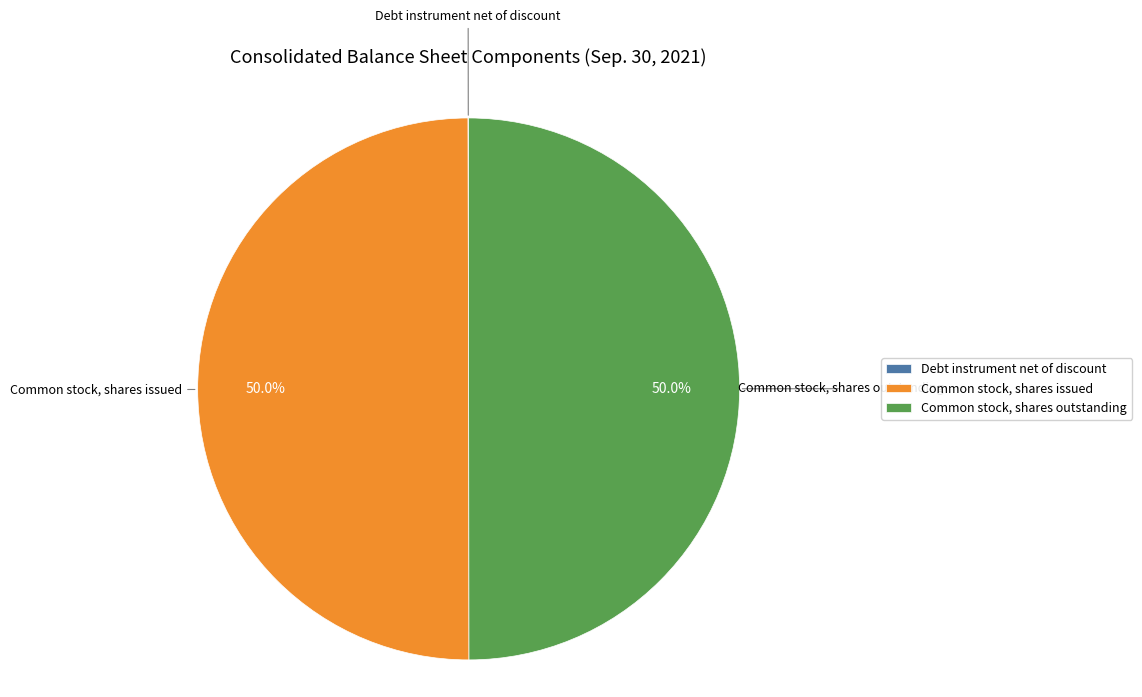

What percentage do Common stock, shares issued and Common stock, shares outstanding together represent?

100.0%